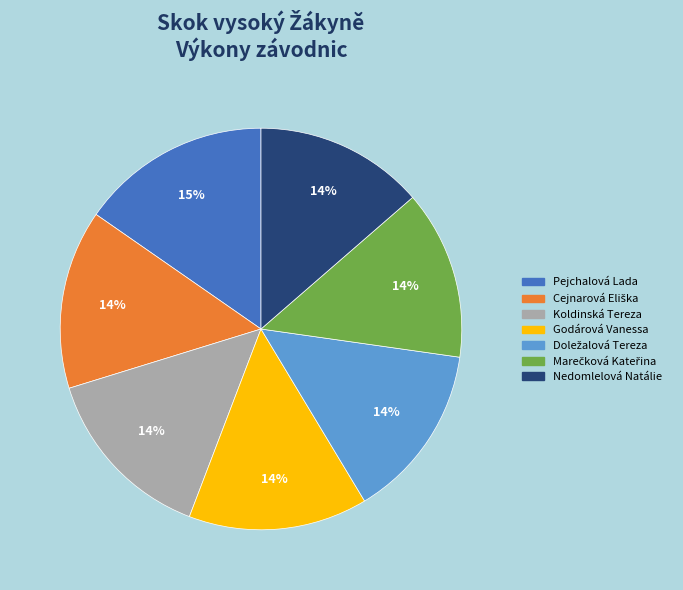

Does Koldinská Tereza account for over 50% of the chart?

No